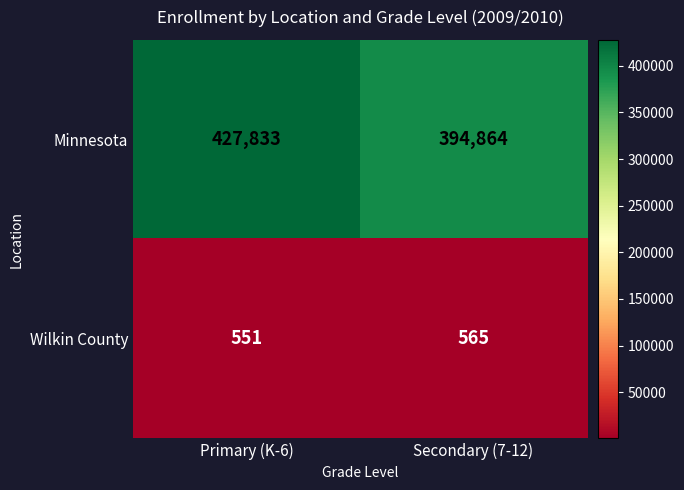

What is the difference between the maximum and minimum values in the Minnesota series?

32969